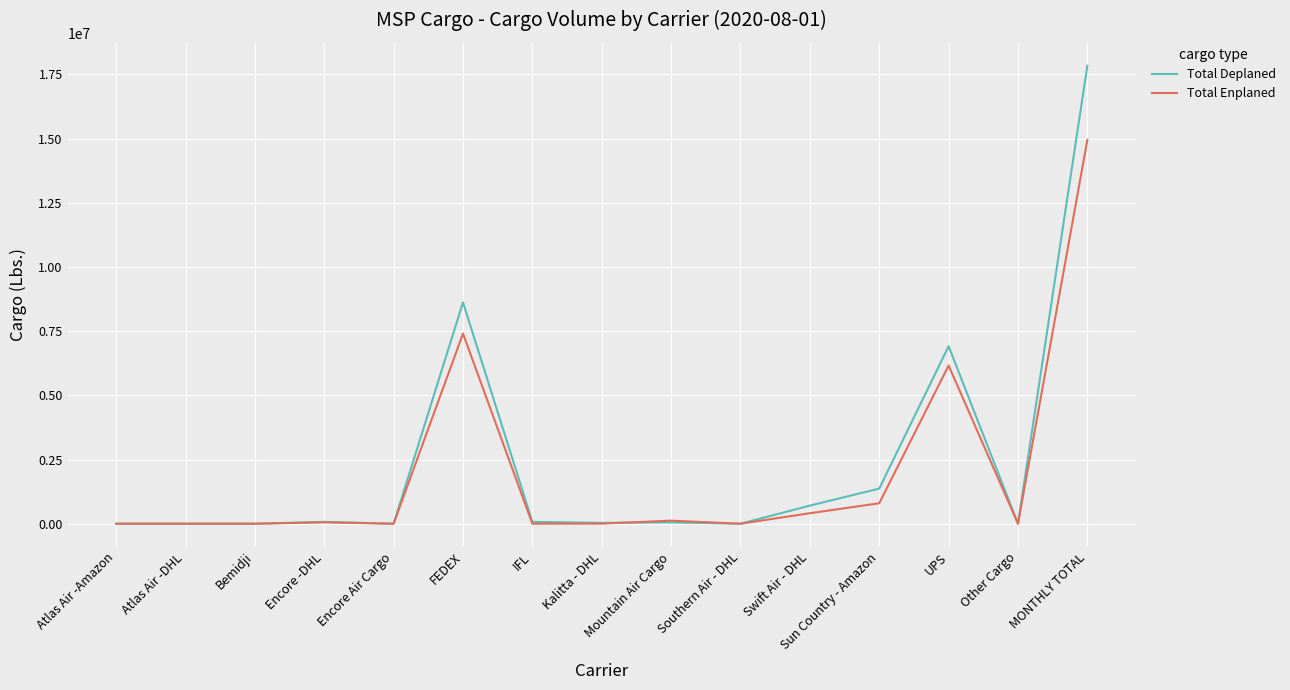

Rank the series by their maximum value, from highest to lowest.

Total Deplaned, Total Enplaned